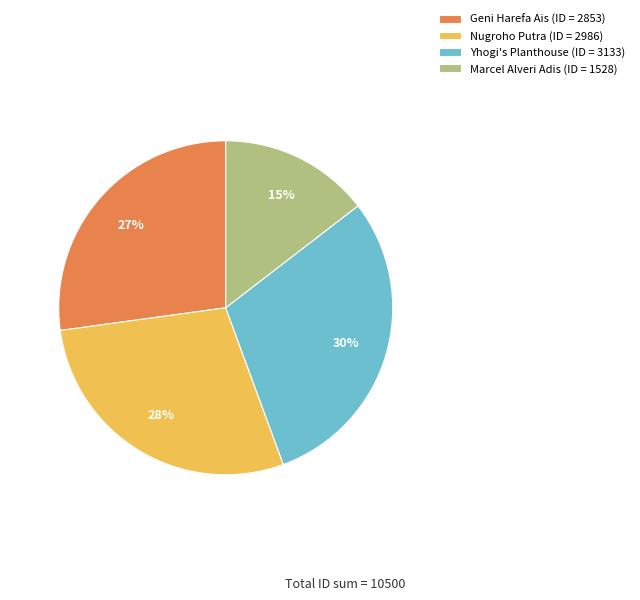

Is the sum of Geni Harefa Ais and Marcel Alveri Adis greater than half?

No